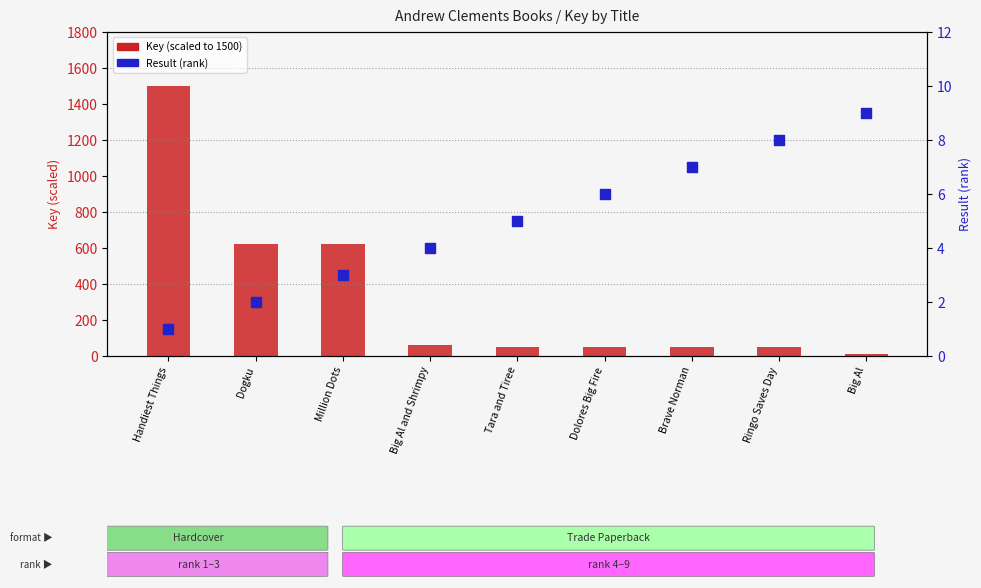

At how many categories does at least one series exceed 377?

3